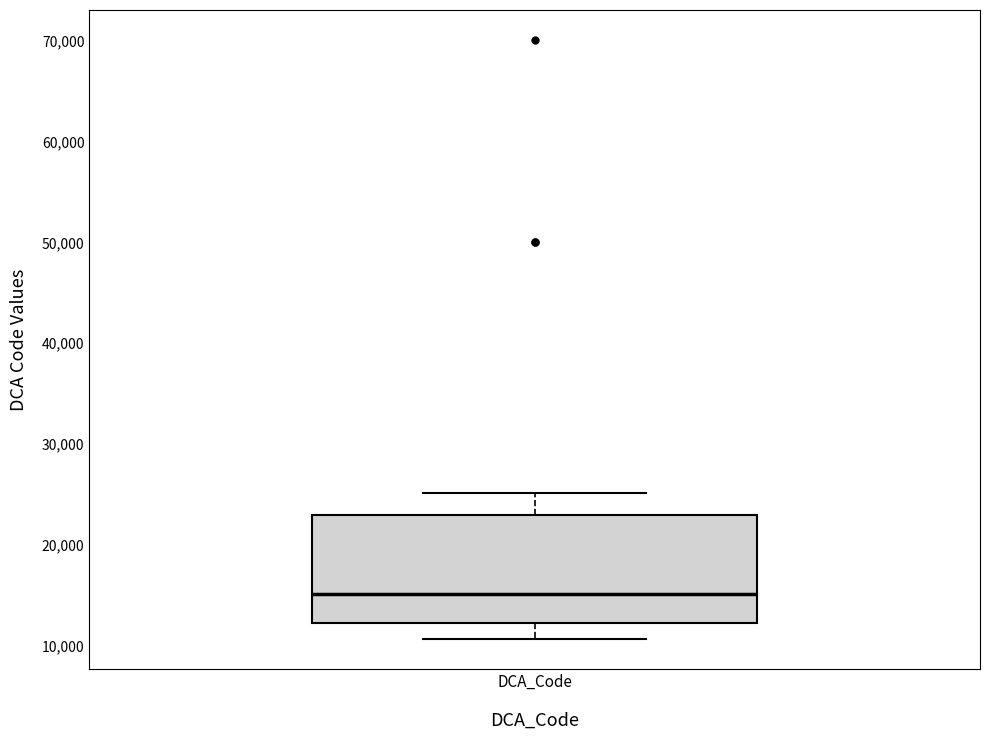

Transcribe this box plot: give where the median line is, the range the box spans, and where the two whiskers end, as read against the y-axis. The values are not printed on the chart, so give them approximately, as read against the axis.

median 15000, box 12000 to 23000, whiskers 11000 to 25000